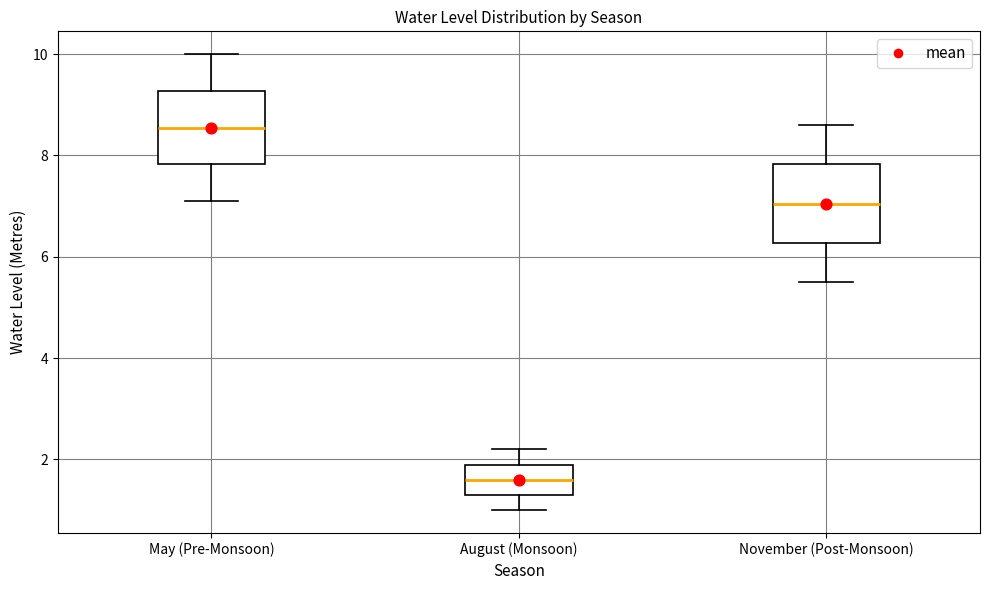

Which box's median line is the lowest?

August (Monsoon)